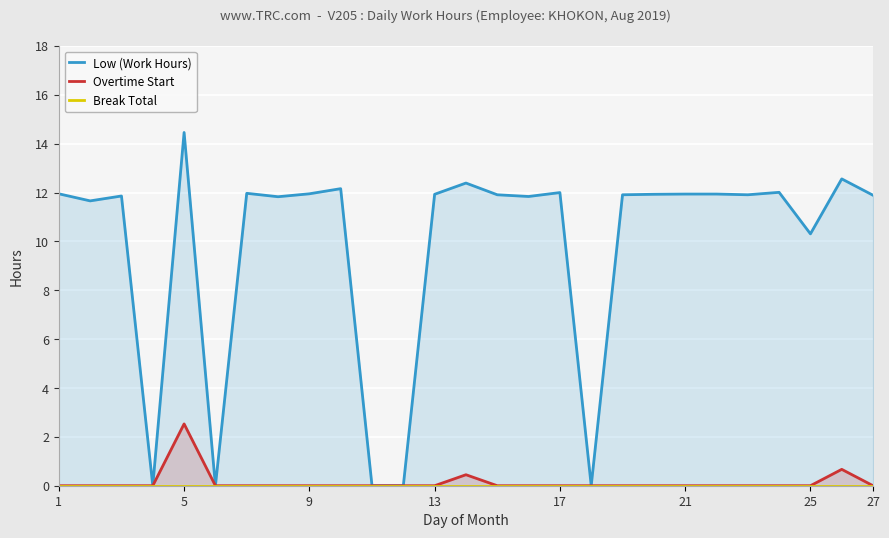

Is it true that Overtime Start equals 0.0 at 22?

True